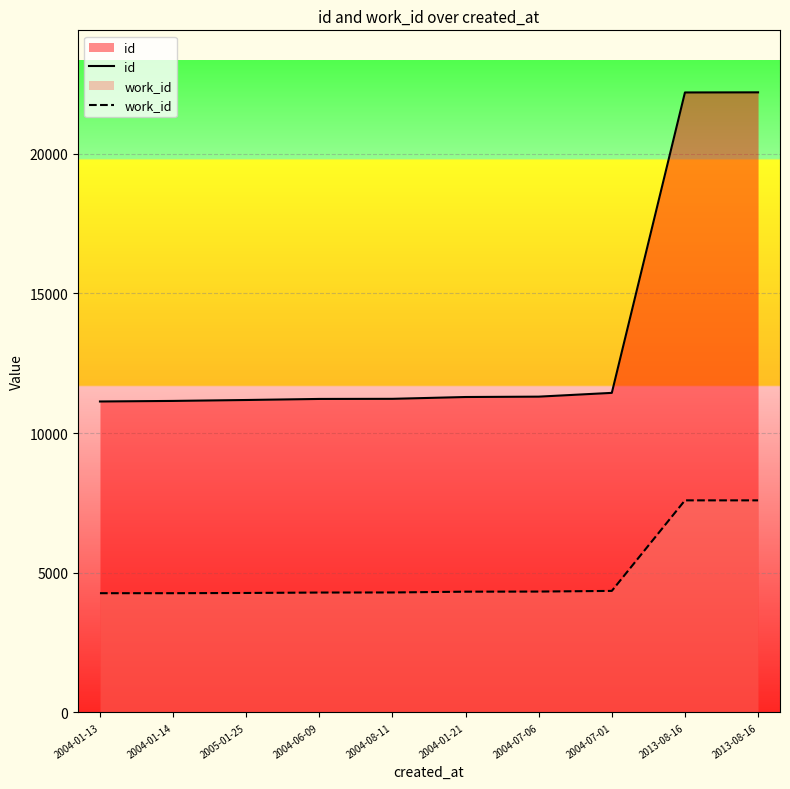

Rank the series by their maximum value, from highest to lowest.

id, work_id